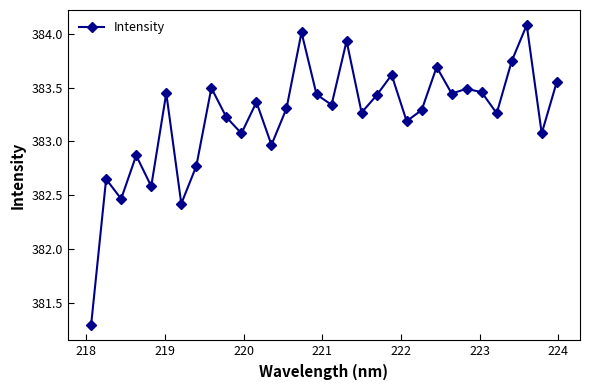

What is the difference between the maximum and second lowest values?

1.7